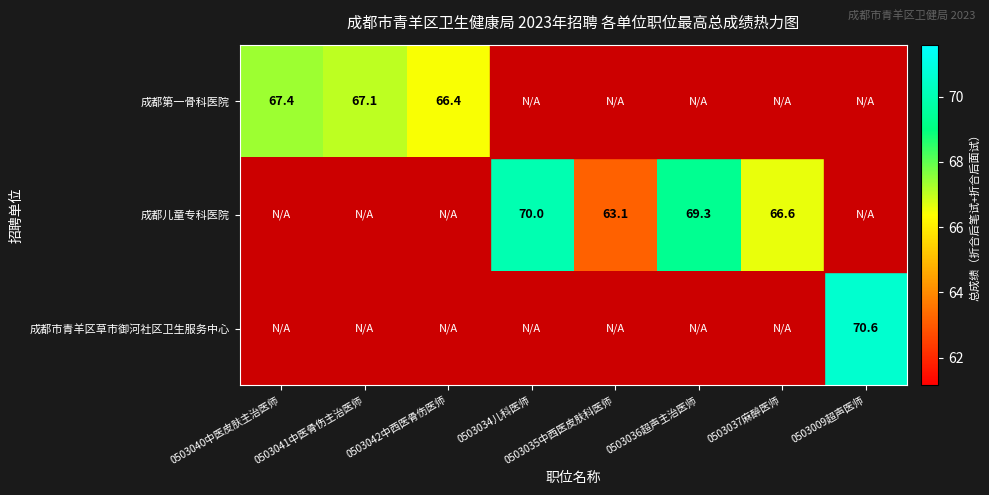

The 成都第一骨科医院 series shows 67.1 at 0503041中医骨伤主治医师. True or false?

True